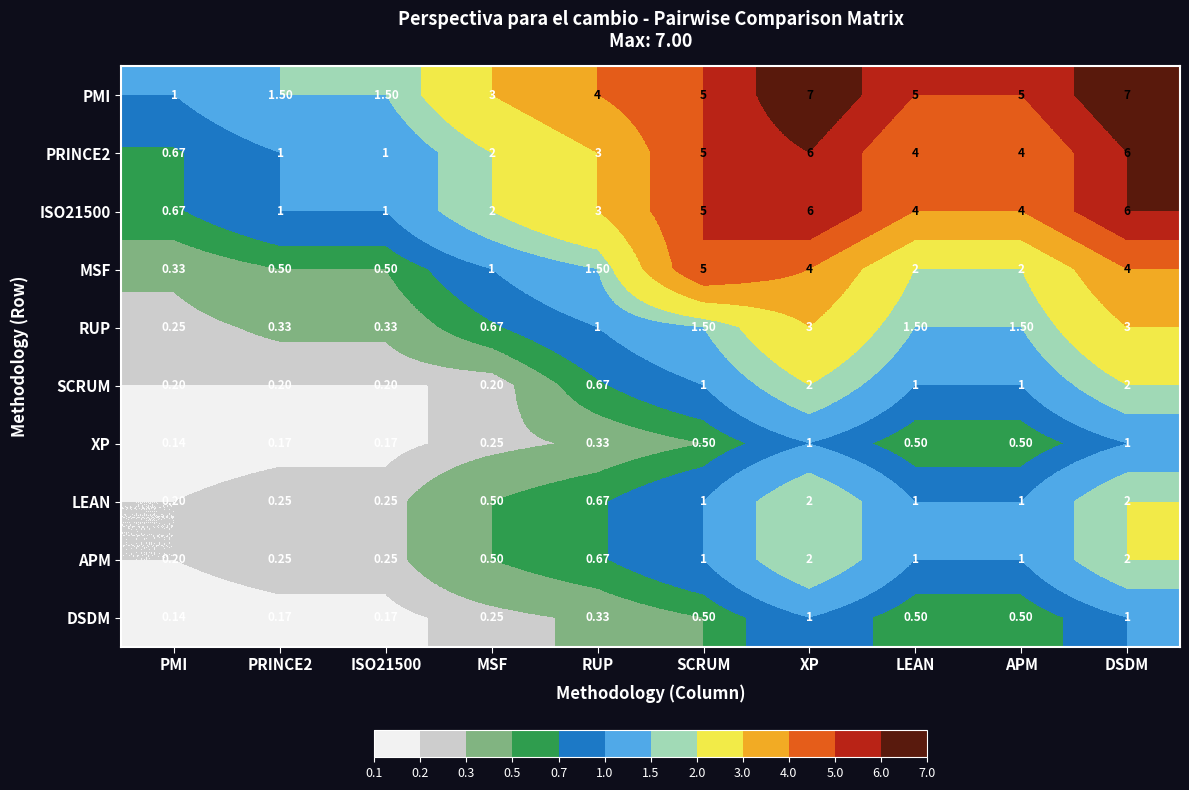

How many values in the PMI series are below 5?

5